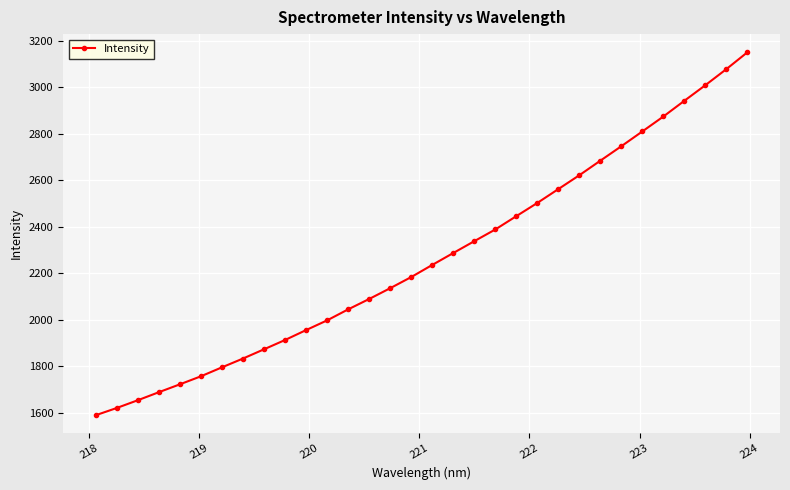

What is the sum of all values?

72540.5